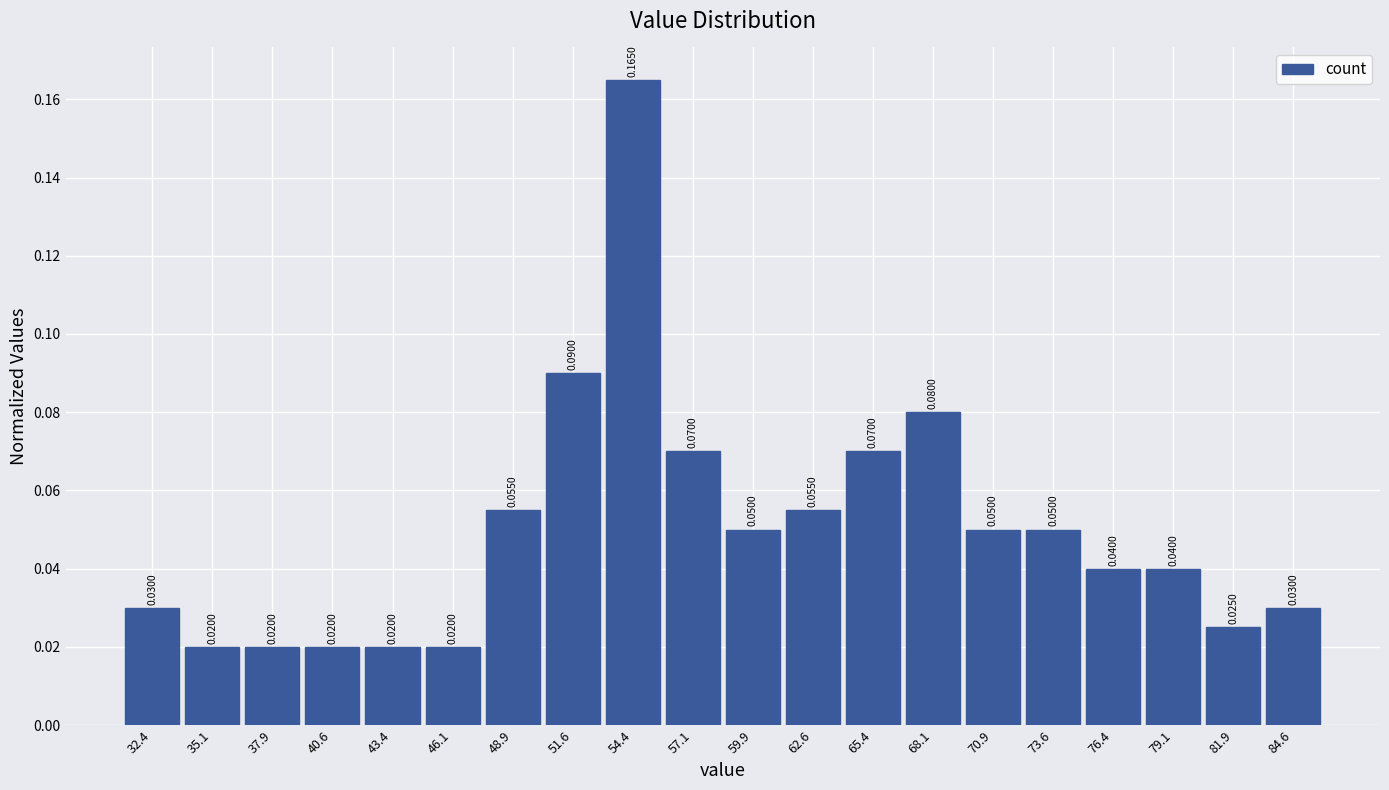

Reading left to right, list every bar in this chart as the range it spans on the x-axis followed by its height. The bar edges are not printed on the chart, so give them approximately, as read against the axis.

31.00 to 33.75: 0.0300
33.75 to 36.50: 0.0200
36.50 to 39.25: 0.0200
39.25 to 42.00: 0.0200
42.00 to 44.75: 0.0200
44.75 to 47.50: 0.0200
47.50 to 50.25: 0.0550
50.25 to 53.00: 0.0900
53.00 to 55.75: 0.1650
55.75 to 58.50: 0.0700
58.50 to 61.25: 0.0500
61.25 to 64.00: 0.0550
64.00 to 66.75: 0.0700
66.75 to 69.50: 0.0800
69.50 to 72.25: 0.0500
72.25 to 75.00: 0.0500
75.00 to 77.75: 0.0400
77.75 to 80.50: 0.0400
80.50 to 83.25: 0.0250
83.25 to 86.00: 0.0300